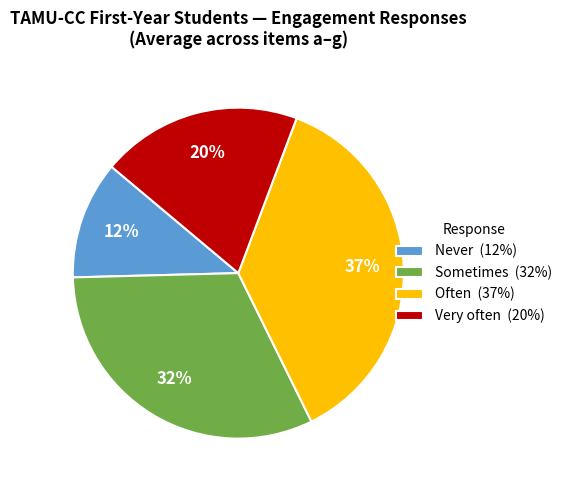

How many segments does this pie chart have?

4